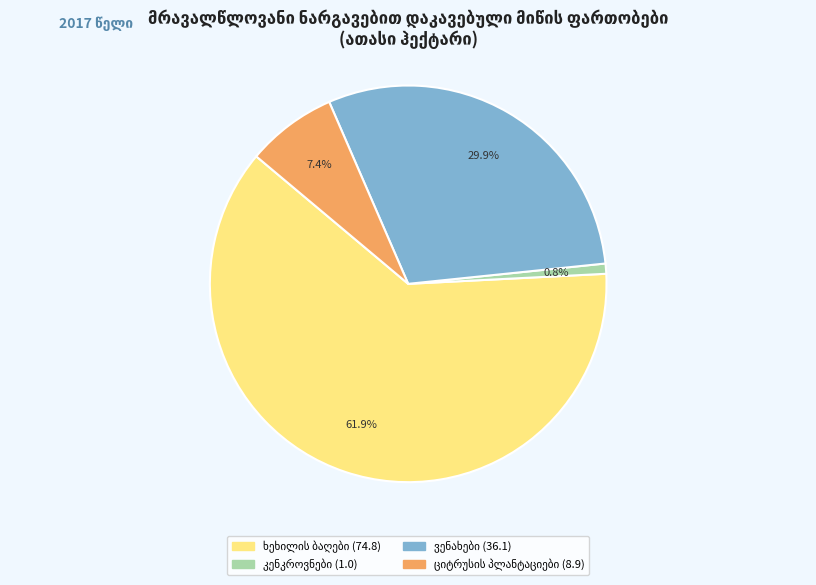

Is there a majority slice in this chart?

Yes